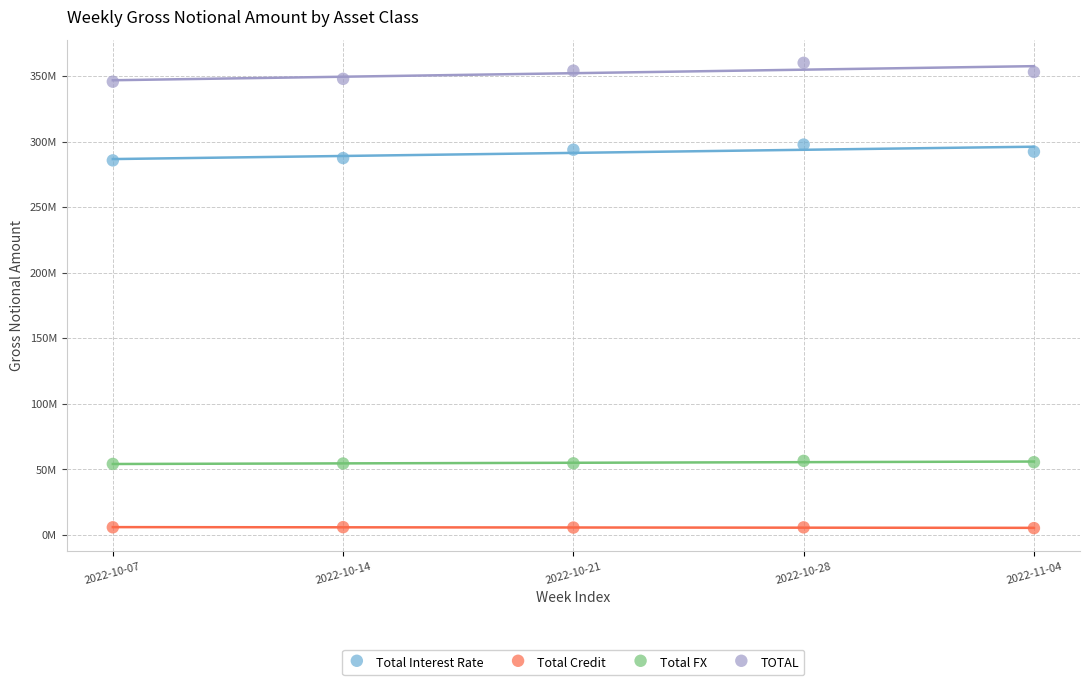

What are all the series names shown in the legend?

Total Interest Rate, Total Credit, Total FX, TOTAL